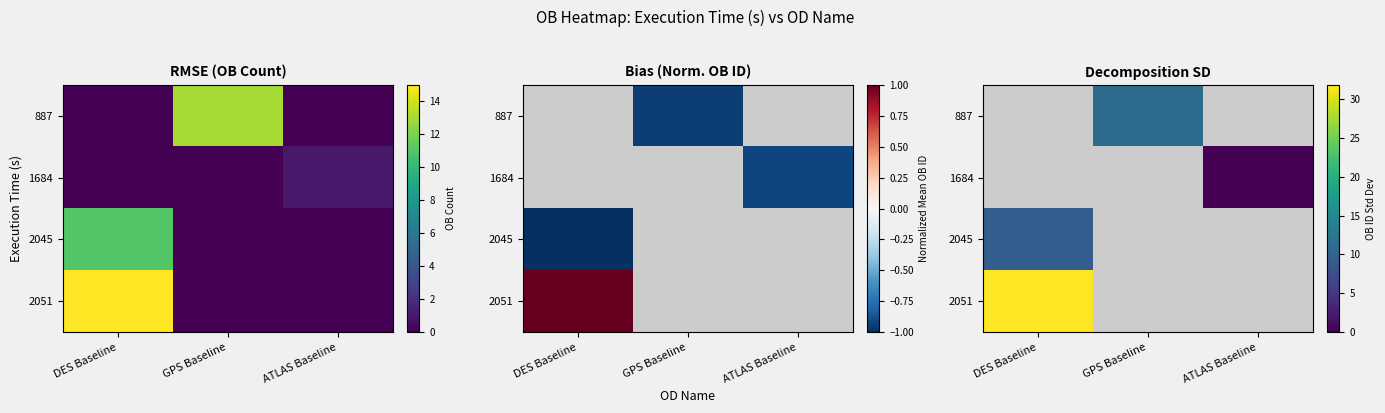

Which category has the lowest value in the 1684 series?

DES Baseline